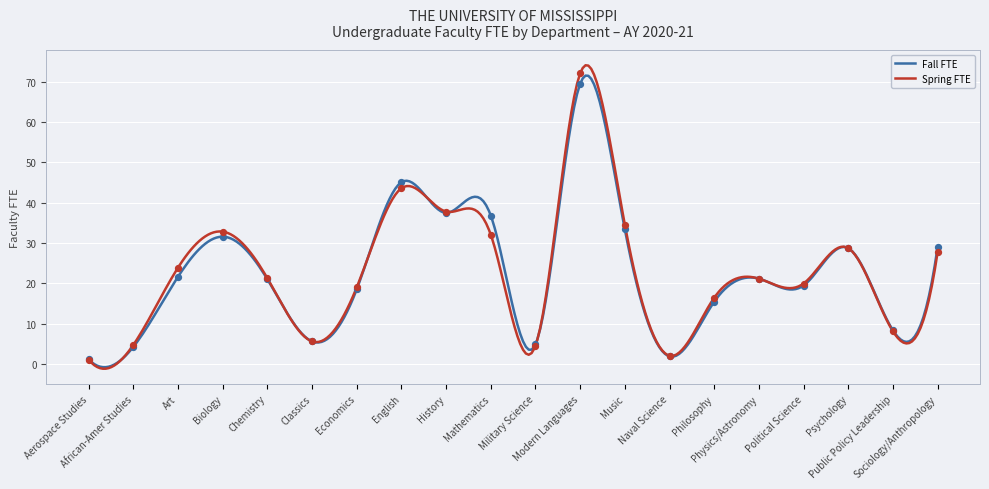

Which series reaches the maximum Y coordinate?

Spring FTE